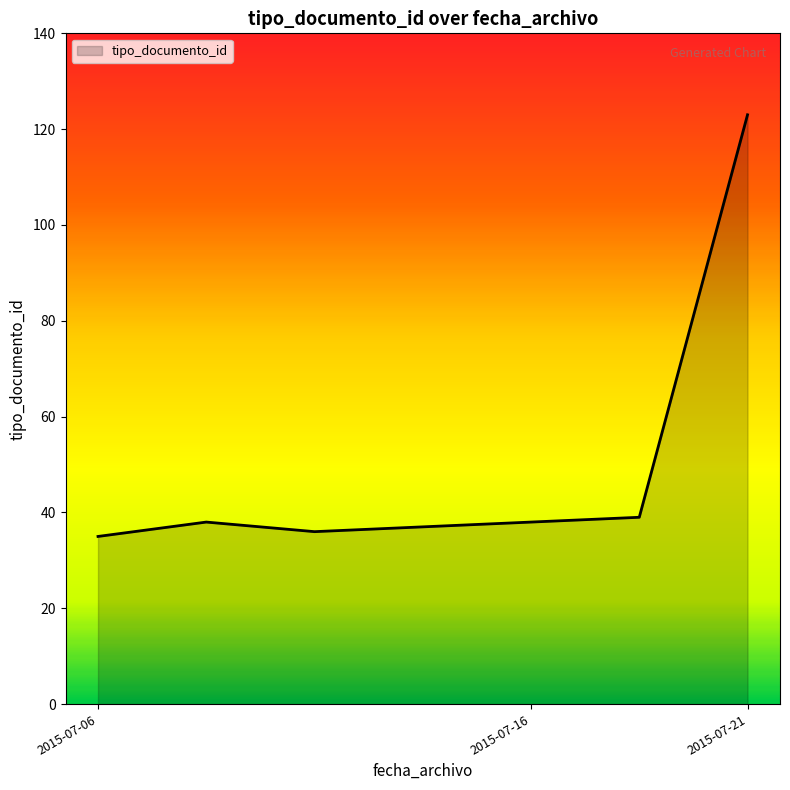

What is the minimum value shown in the chart?

35